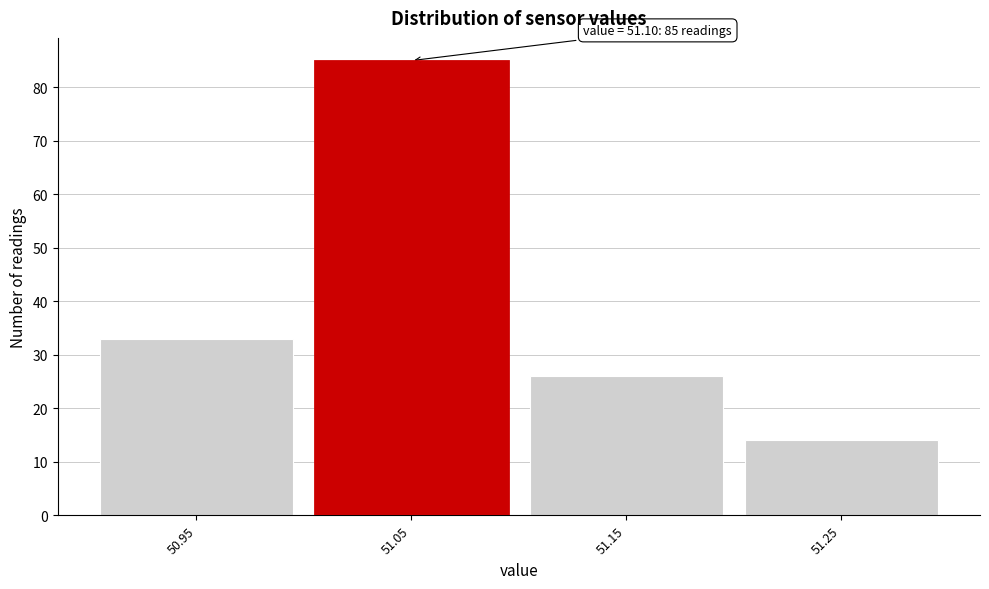

Reading left to right, transcribe all the data shown in this chart.

50.95=33	51.05=85	51.15=26	51.25=14